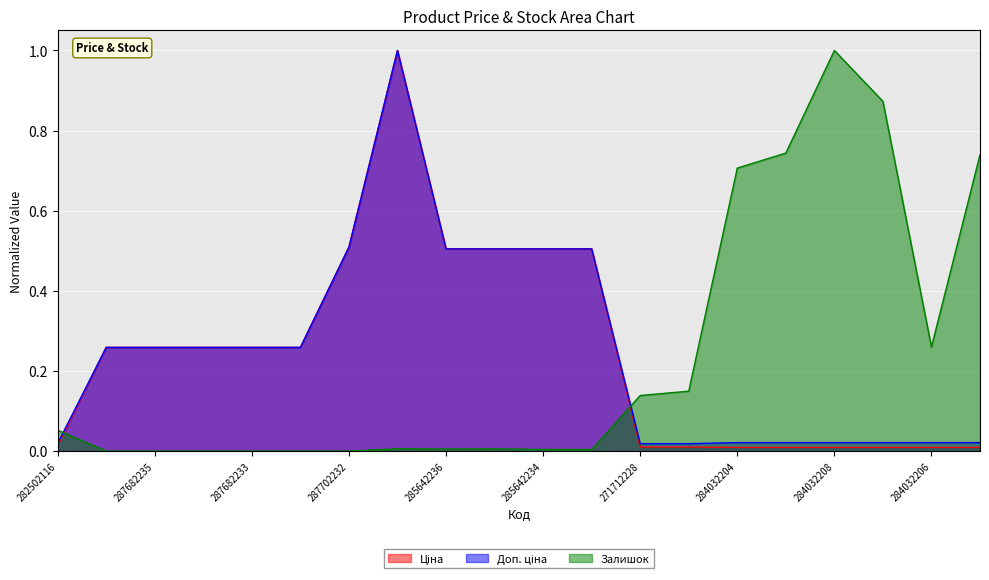

Reading left to right, what are all the values shown in this chart?

Ціна: 282502116=0.0	287682236=0.3	287682235=0.3	287682234=0.3	287682233=0.3	287682231=0.3	287702232=0.5	285662232=1.0	285642236=0.5	285642235=0.5	285642234=0.5	285642233=0.5	271712228=0.0	271712227=0.0	284032204=0.0	284032203=0.0	284032208=0.0	284032207=0.0	284032206=0.0	284032205=0.0
Доп. ціна: 282502116=0.0	287682236=0.3	287682235=0.3	287682234=0.3	287682233=0.3	287682231=0.3	287702232=0.5	285662232=1.0	285642236=0.5	285642235=0.5	285642234=0.5	285642233=0.5	271712228=0.0	271712227=0.0	284032204=0.0	284032203=0.0	284032208=0.0	284032207=0.0	284032206=0.0	284032205=0.0
Залишок: 282502116=0.1	287682236=0.0	287682235=0.0	287682234=0.0	287682233=0.0	287682231=0.0	287702232=0.0	285662232=0.0	285642236=0.0	285642235=0.0	285642234=0.0	285642233=0.0	271712228=0.1	271712227=0.1	284032204=0.7	284032203=0.7	284032208=1.0	284032207=0.9	284032206=0.3	284032205=0.7